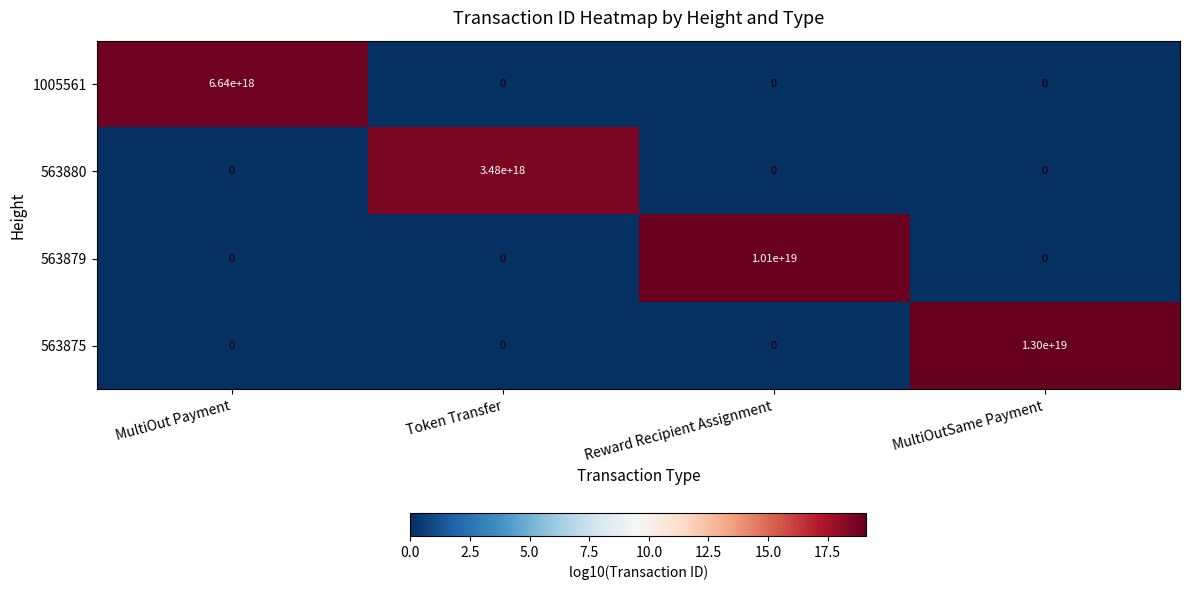

Which series has the largest range (max minus min)?

563875